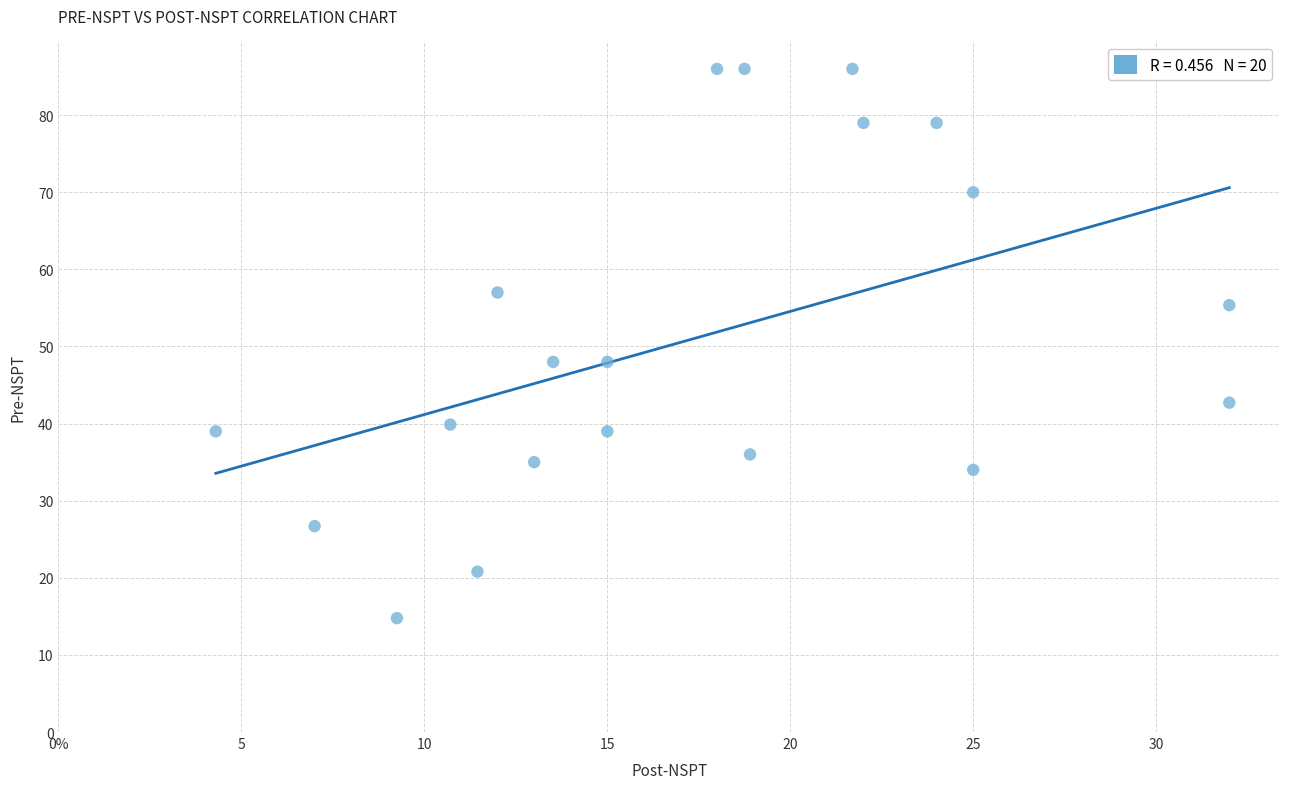

What is the range of Y values (max minus min)?

71.2